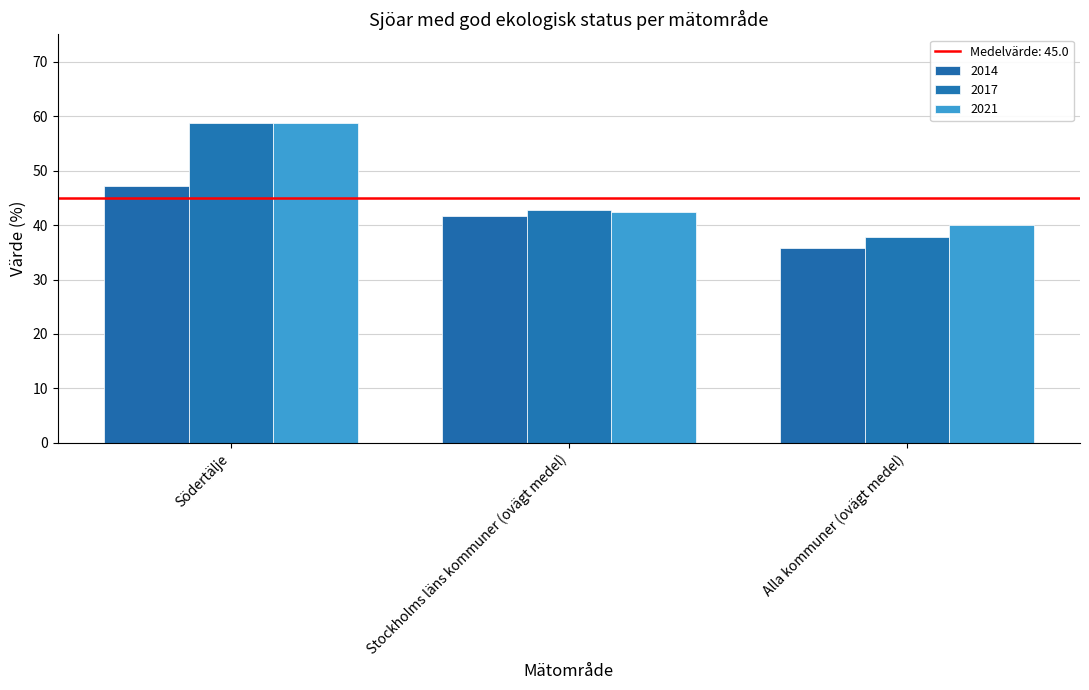

Which series has the largest total across all categories?

2021